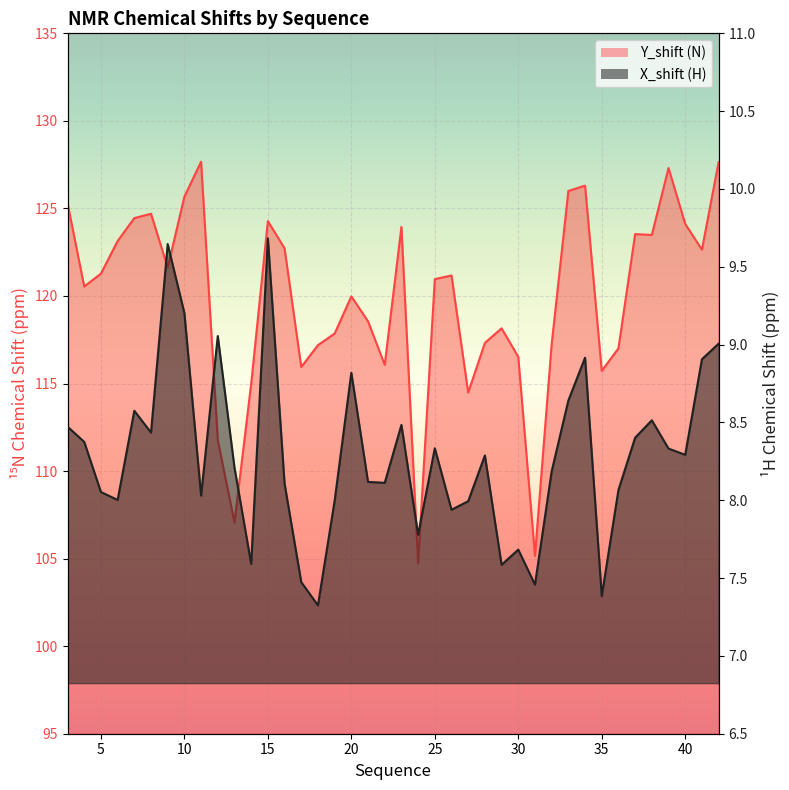

Where does the Y_shift series first go above 121?

3